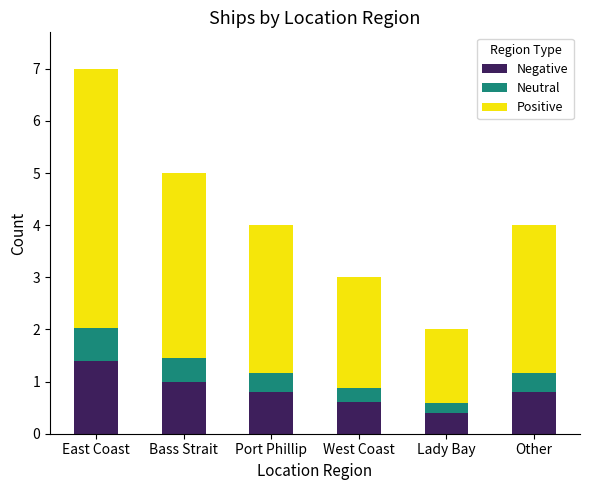

Where is Negative nearest to the value 0?

Lady Bay